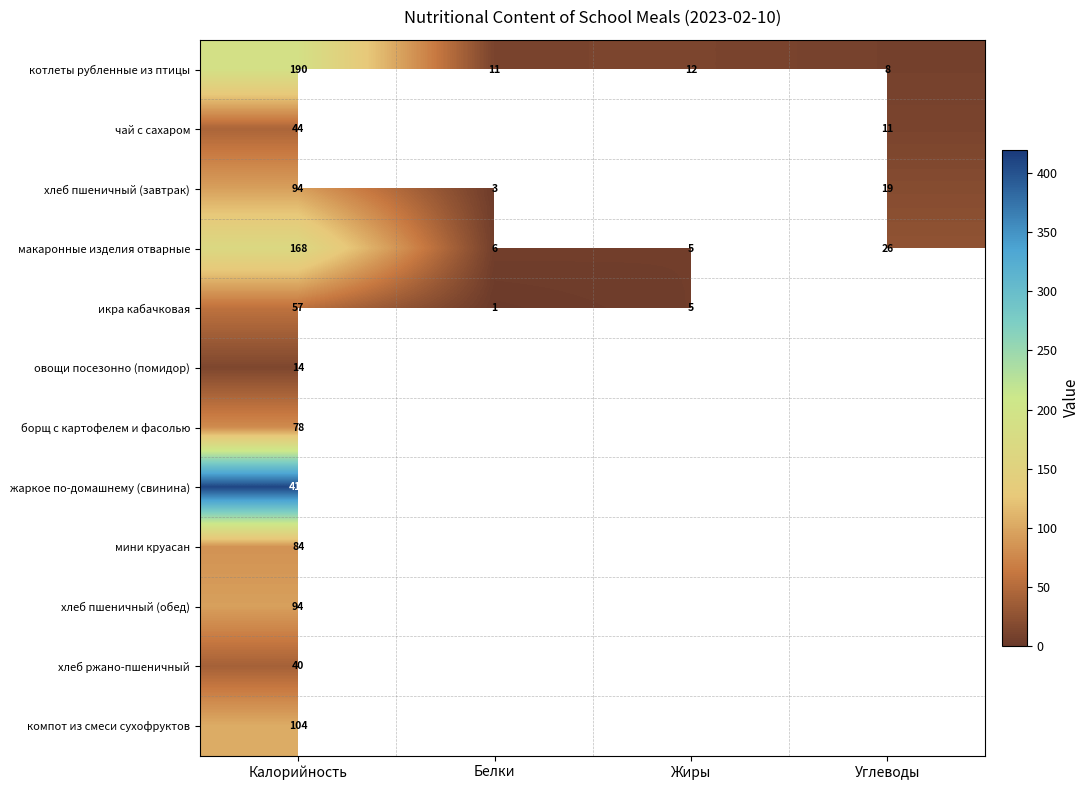

Is it true that икра кабачковая equals 8 at Жиры?

False